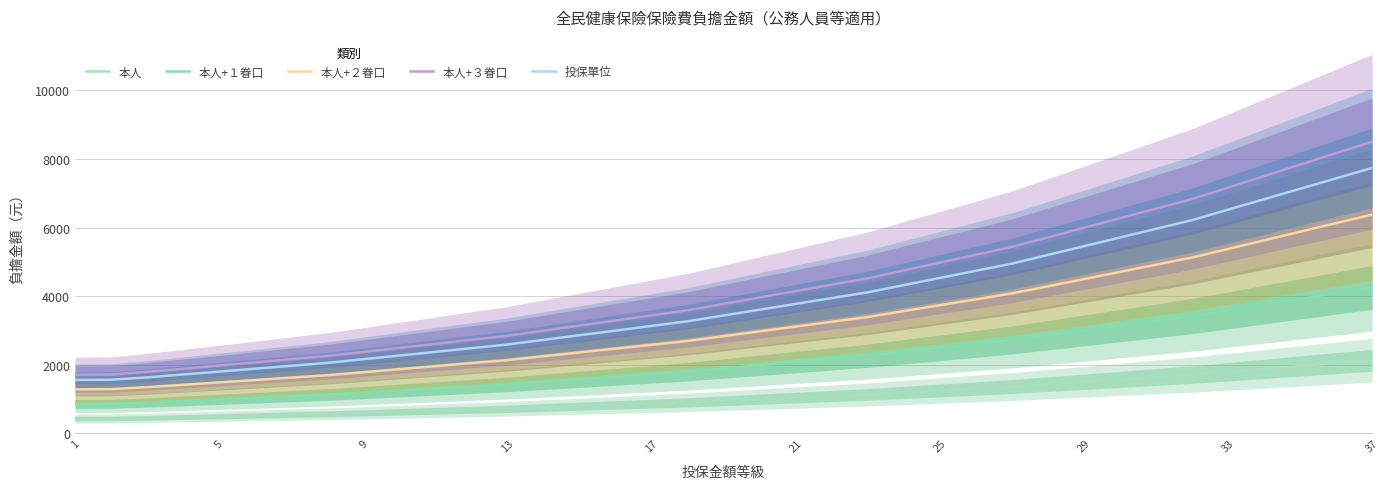

True or false: 本人+１眷口 and 本人 cross at least once.

False